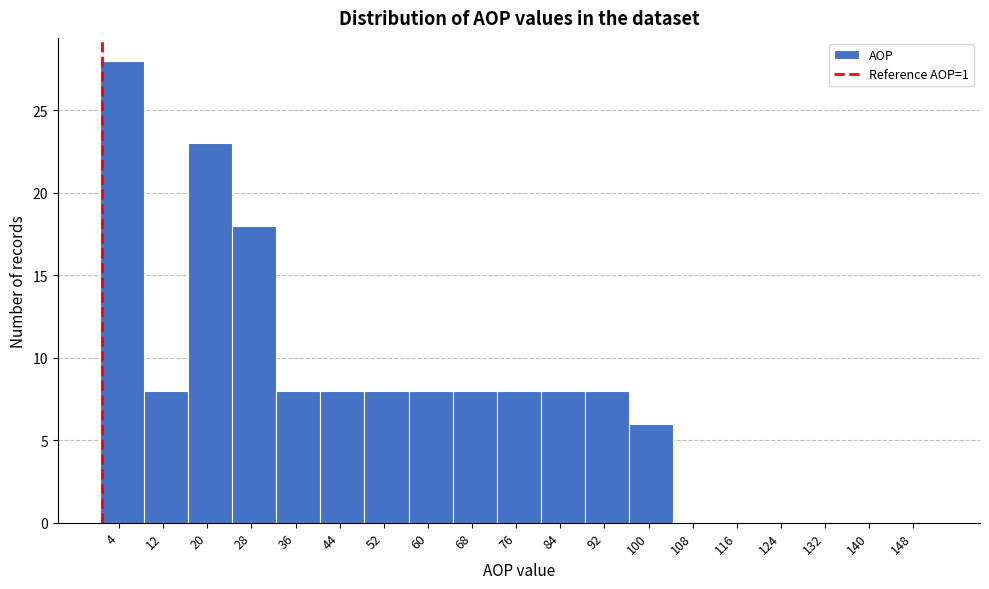

Reading left to right, transcribe this chart: for each bar, give the range it covers on the x-axis and its height. Neither the bar edges nor the heights are printed on the chart, so give them approximately, as read against the axes.

0.5 to 8.5: 28
8.5 to 16.5: 8
16.5 to 24.5: 23
24.5 to 32.5: 18
32.5 to 40.5: 8
40.5 to 48.5: 8
48.5 to 56.5: 8
56.5 to 64.5: 8
64.5 to 72.5: 8
72.5 to 80.5: 8
80.5 to 88.5: 8
88.5 to 96.5: 8
96.5 to 104.5: 6
104.5 to 112.5: 0
112.5 to 120.5: 0
120.5 to 128.5: 0
128.5 to 136.5: 0
136.5 to 144.5: 0
144.5 to 152.5: 0